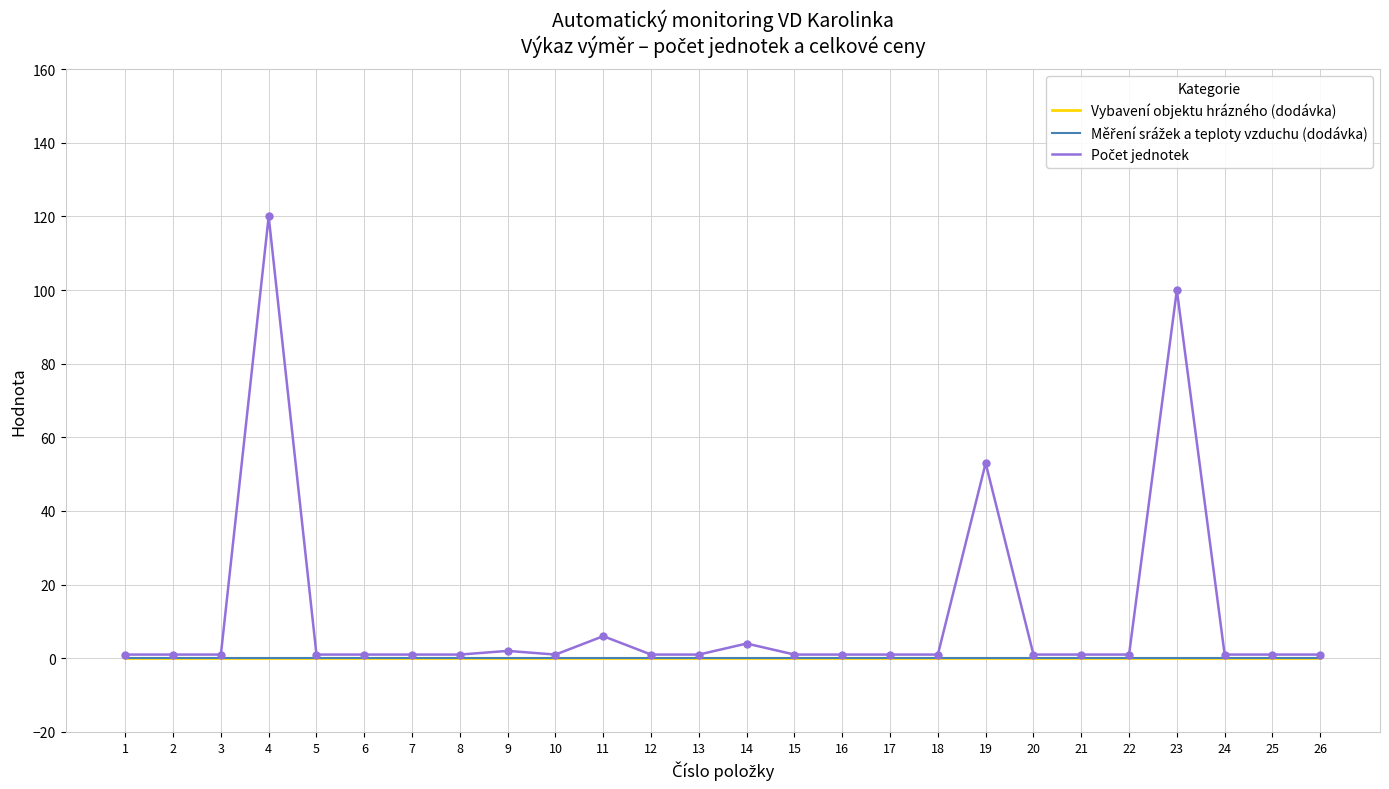

What is the total value across all series at 19?

53